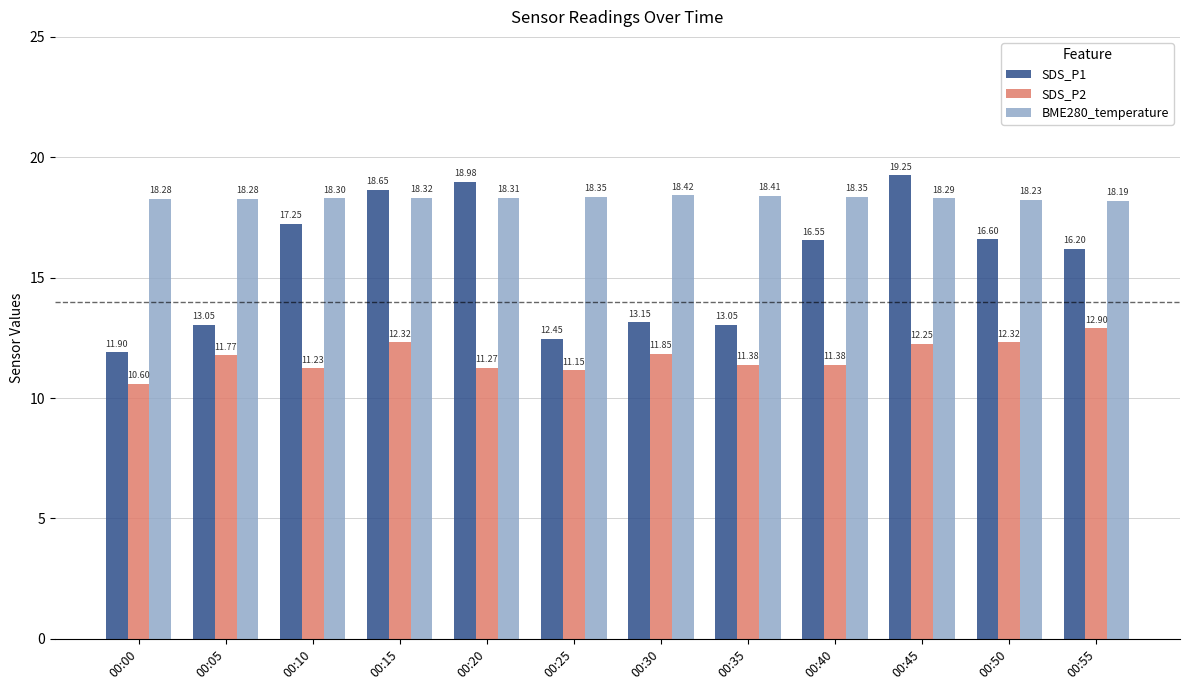

What is the spread (max minus min) of values at 00:40?

7.0